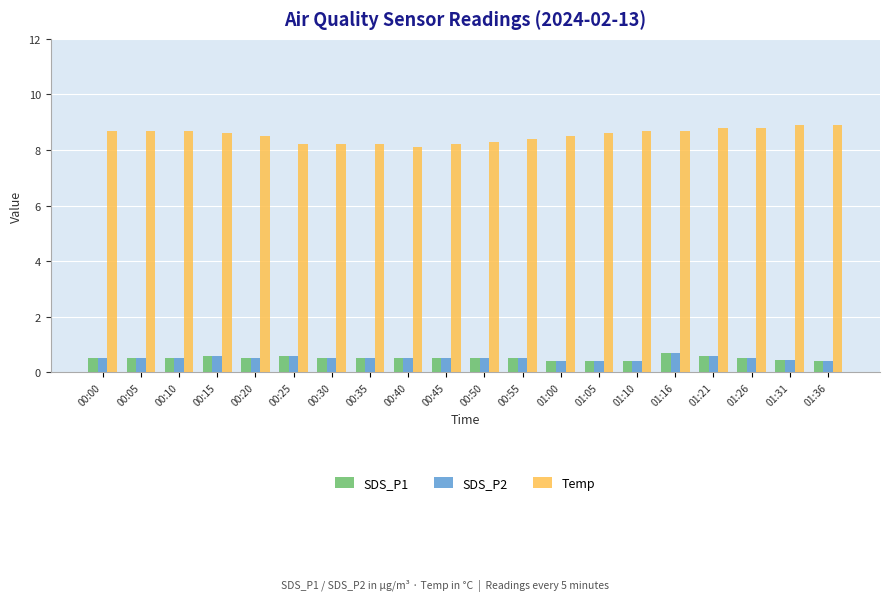

At which label does Temp reach its minimum?

00:40